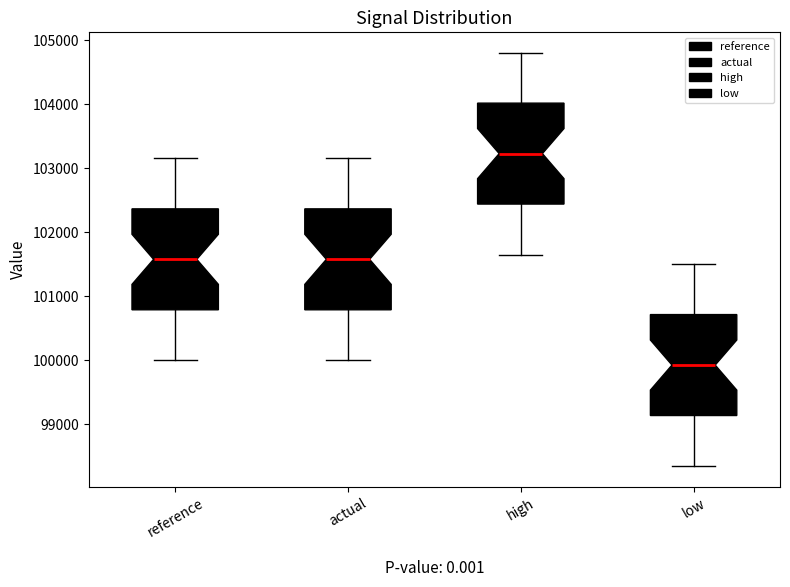

Where does the upper whisker of the box for reference end on the y-axis? The values are not printed on the chart, so give them approximately, as read against the axis.

103200